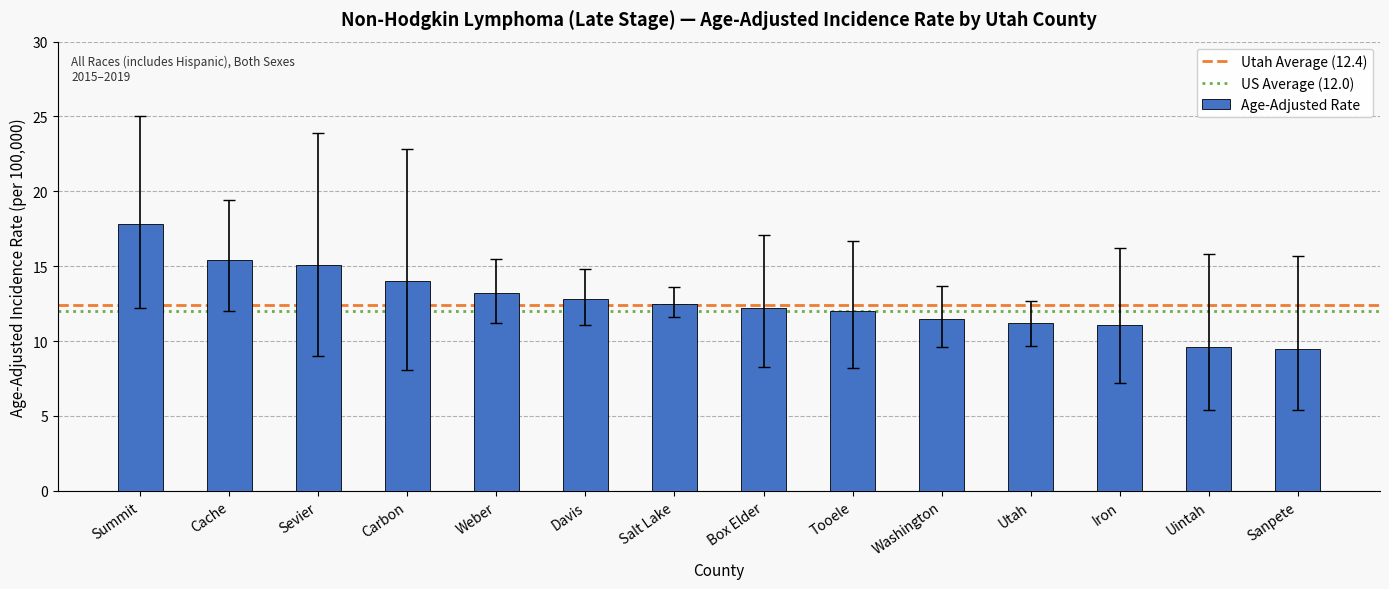

What is the change in value from Carbon to Weber?

-0.8